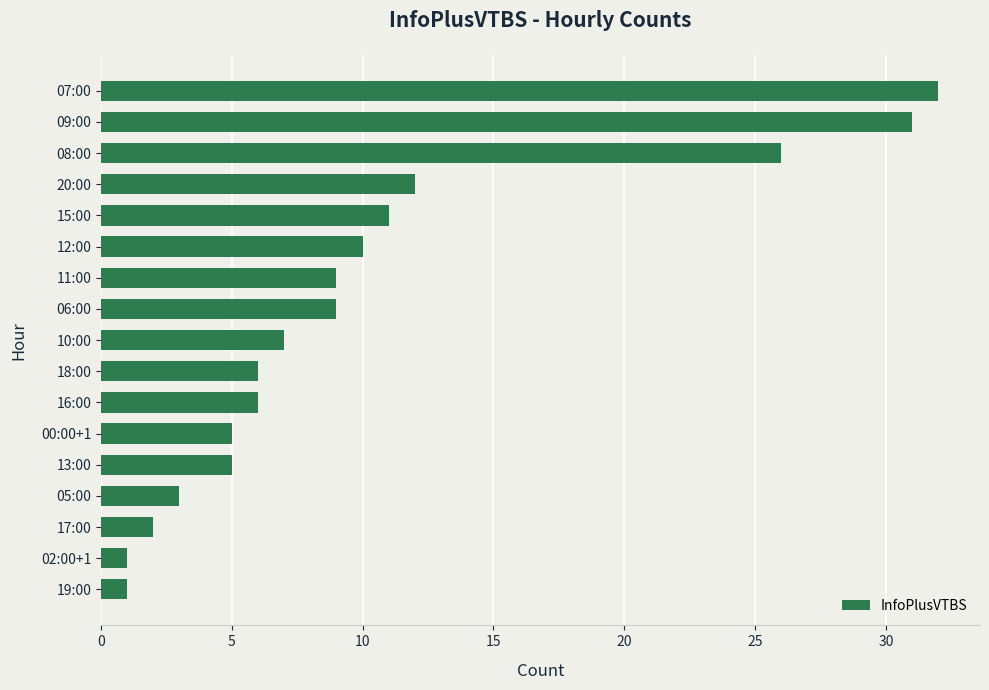

What is the sum of all values?

176